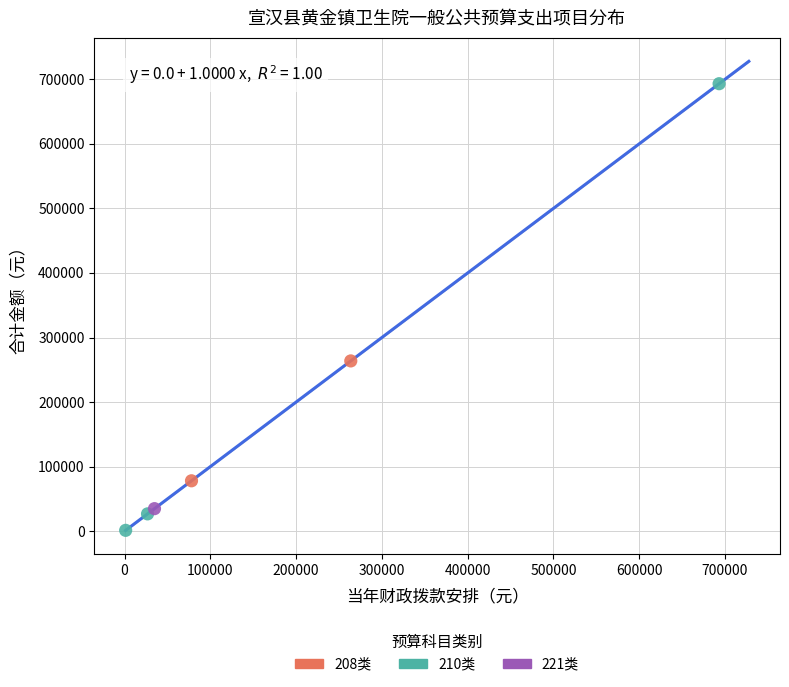

What are all the series names shown in the legend?

208类, 210类, 221类